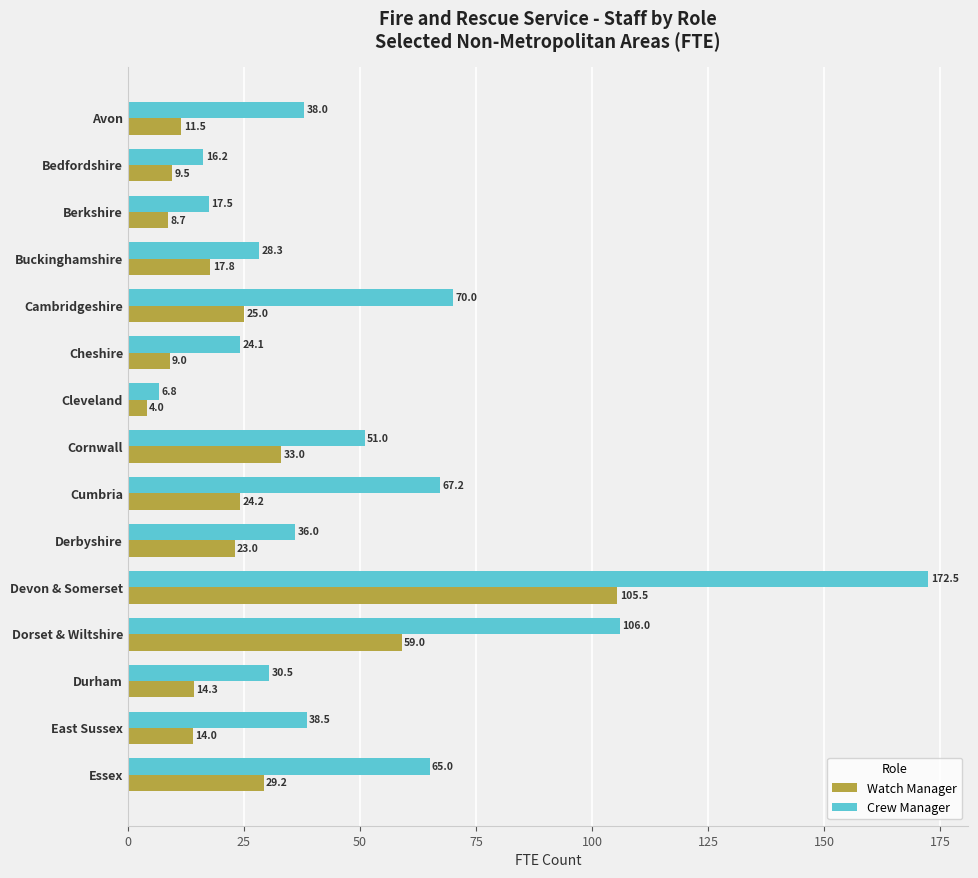

Which series has the largest total across all categories?

Crew Manager